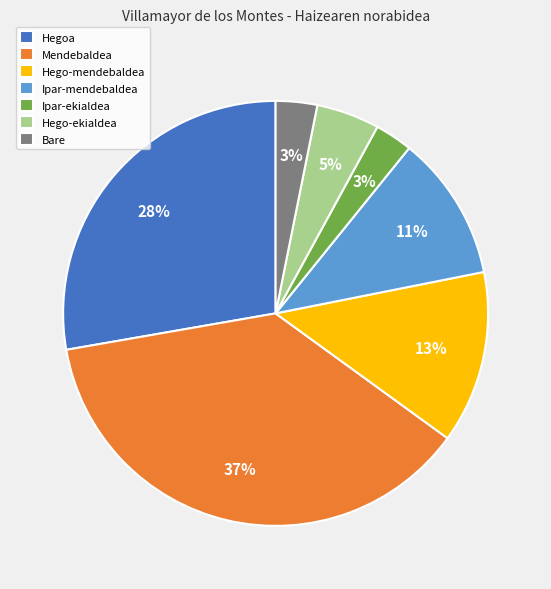

Do Mendebaldea and Hego-ekialdea together represent more than half of the pie?

No